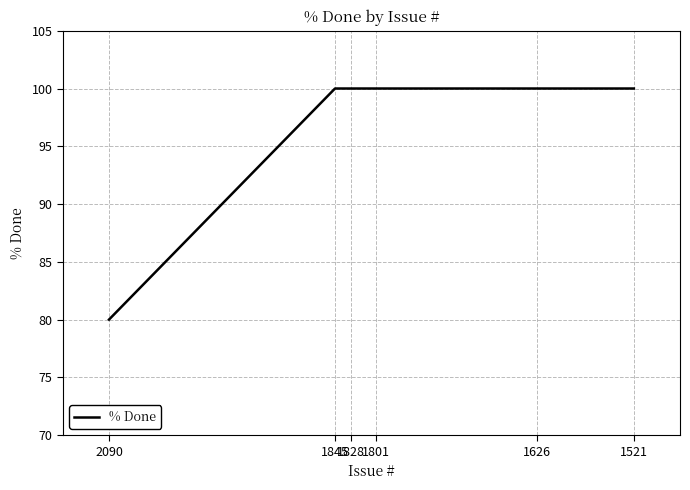

List the labels in order of value, largest first.

1845, 1828, 1801, 1626, 1521, 2090